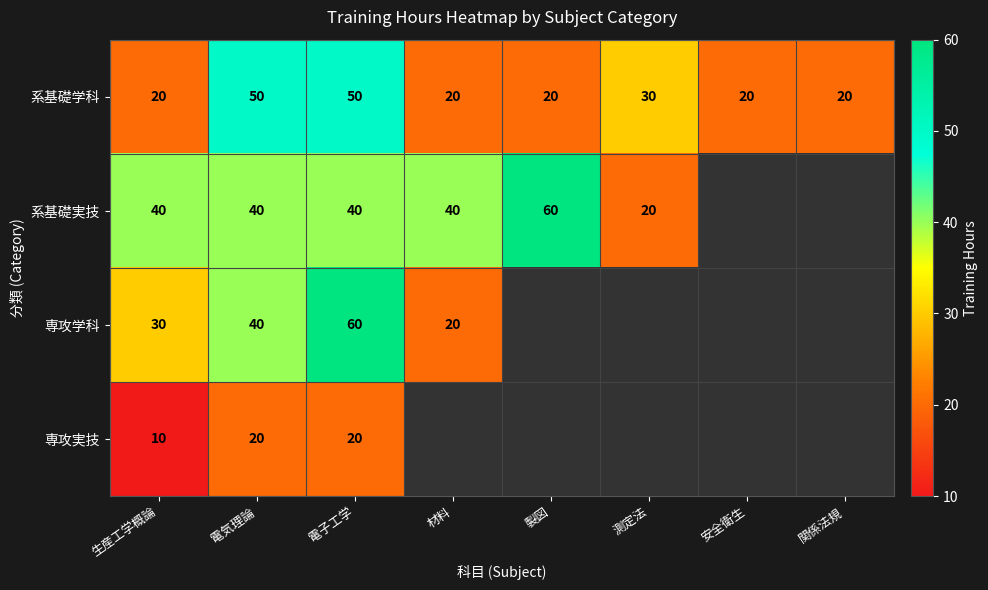

Is the value of 系基礎実技 at 電気理論 greater than the value of 専攻学科 at 材料?

Yes